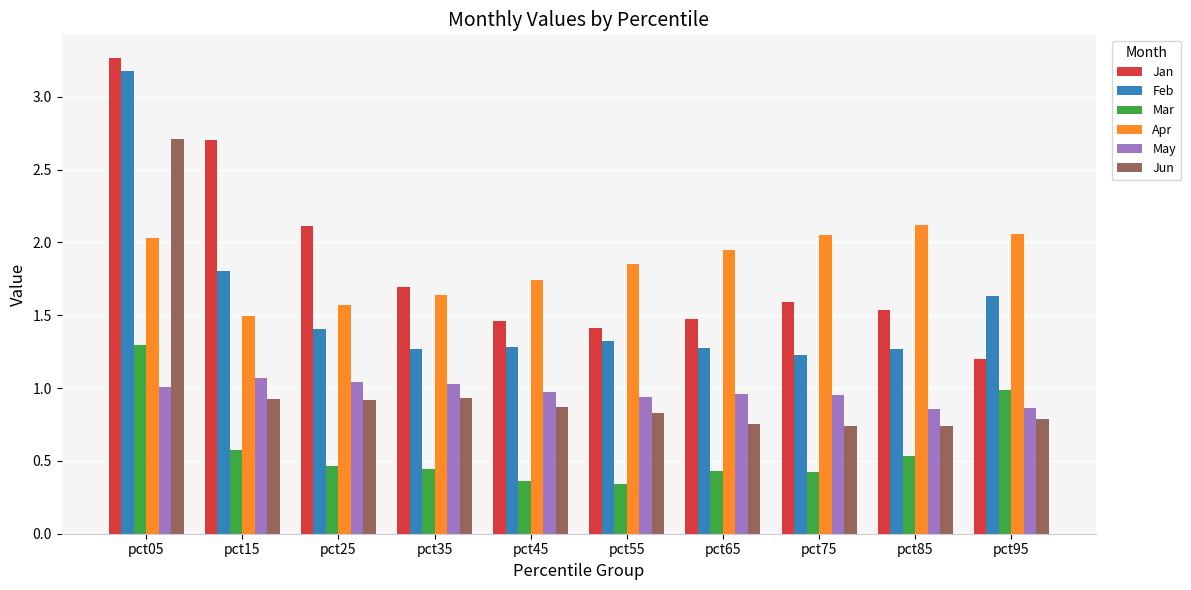

Is the value of Mar at pct35 greater than the value of Apr at pct65?

No